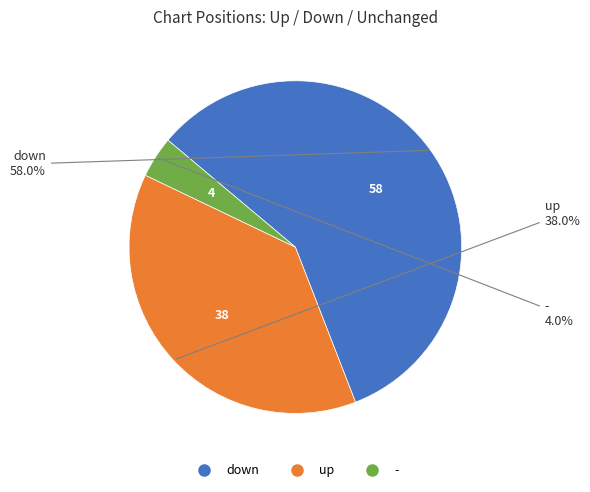

Which category has the biggest portion of the pie?

down